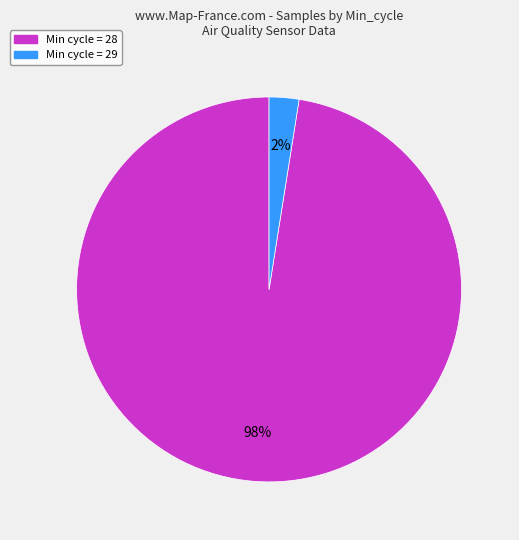

To the nearest percent, what is the average slice percentage?

50%